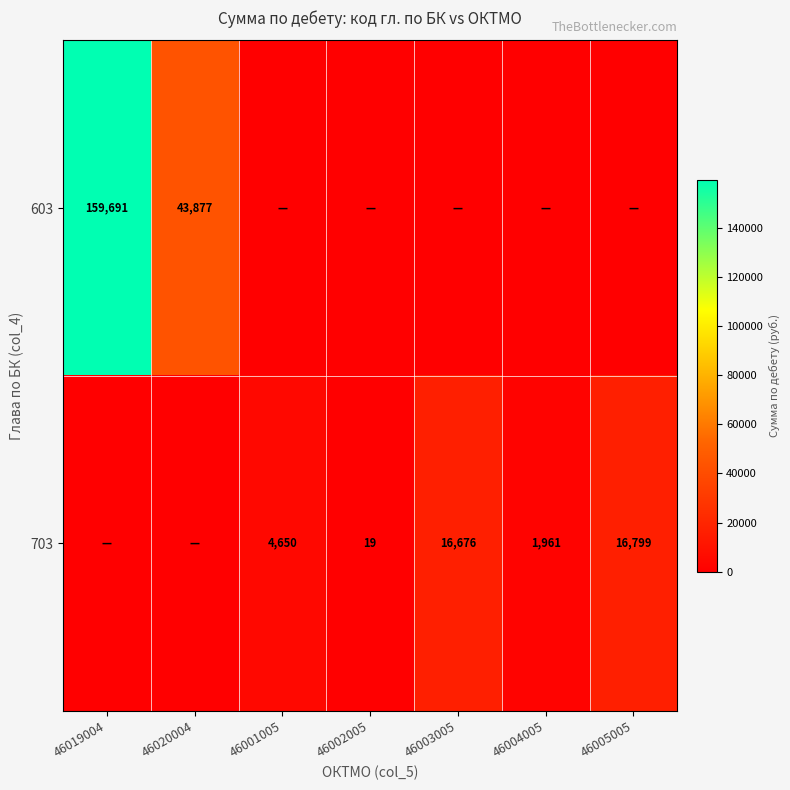

The 603 series shows 28090 at 46020004. True or false?

False